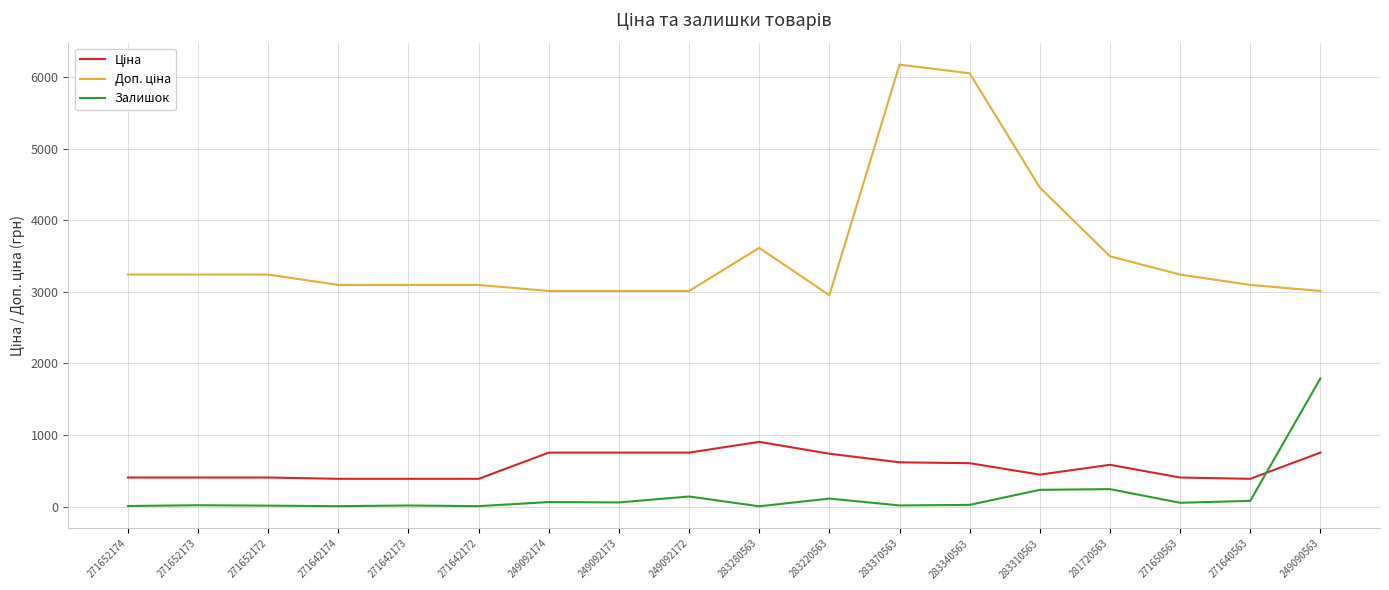

True or false: Залишок has a value of 140.0 at 249092172.

True